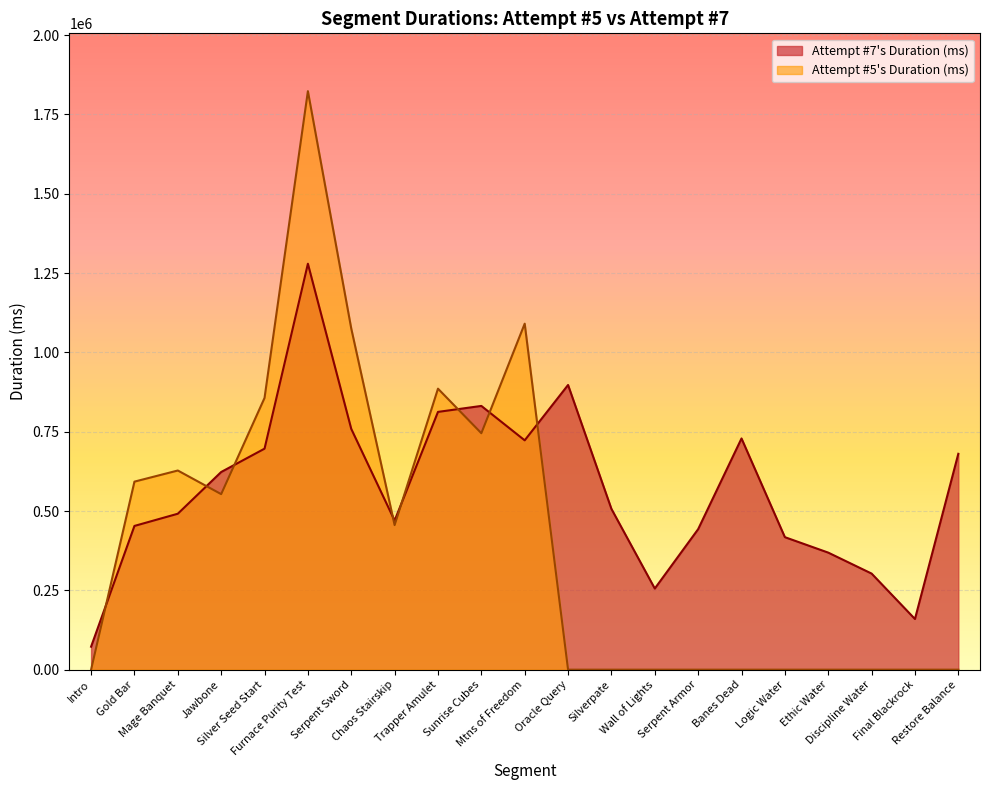

At Silverpate, list the series in order from smallest to largest.

Attempt #5's Duration (ms), Attempt #7's Duration (ms)